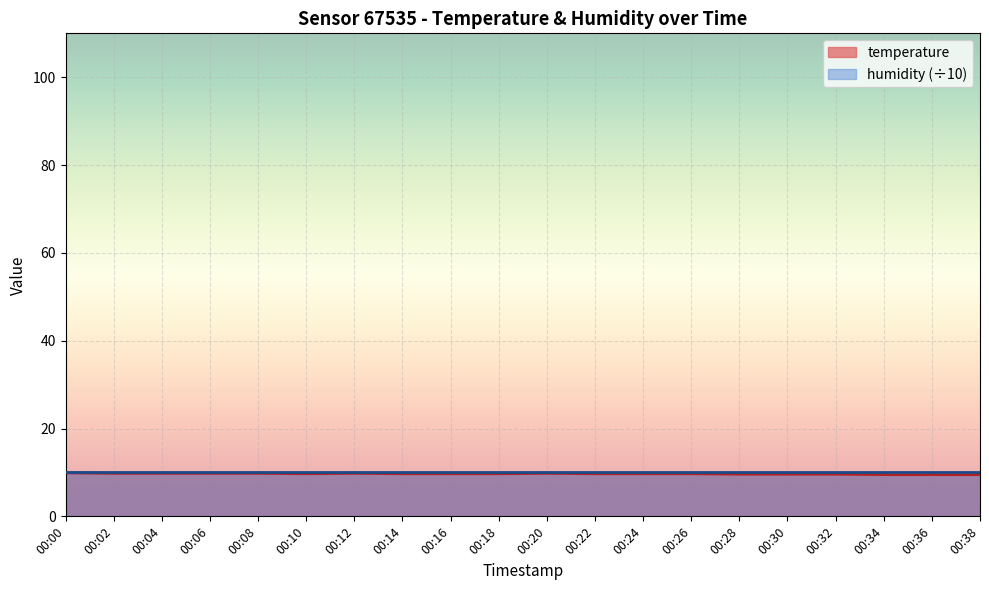

Which label corresponds to the smallest value in the chart?

00:34